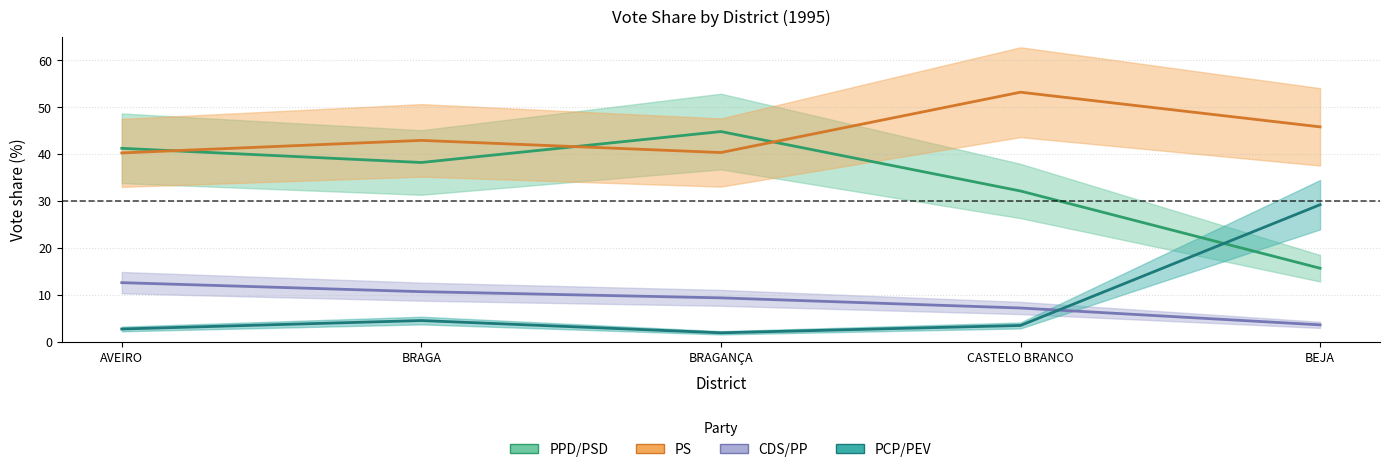

What is the approximate value of PCP/PEV at BRAGA?

4.5